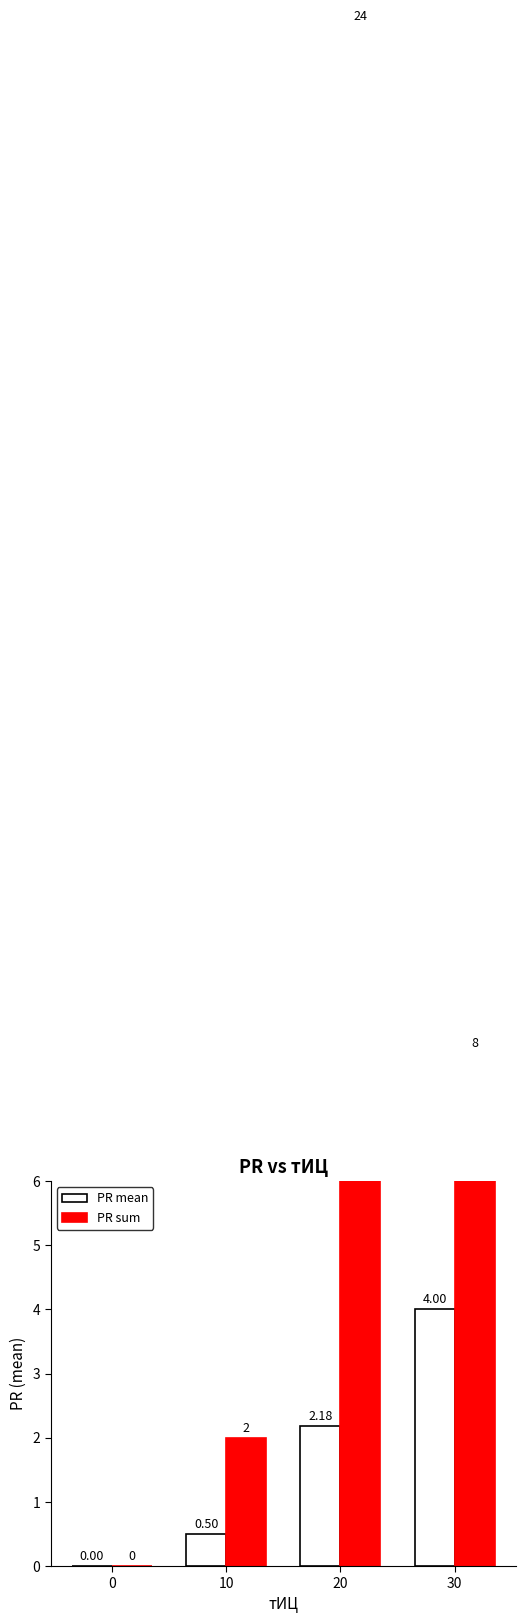

Reading left to right, what are all the values shown in this chart?

PR mean: 0=0.0	10=0.5	20=2.2	30=4.0
PR sum: 0=0.0	10=2.0	20=24.0	30=8.0